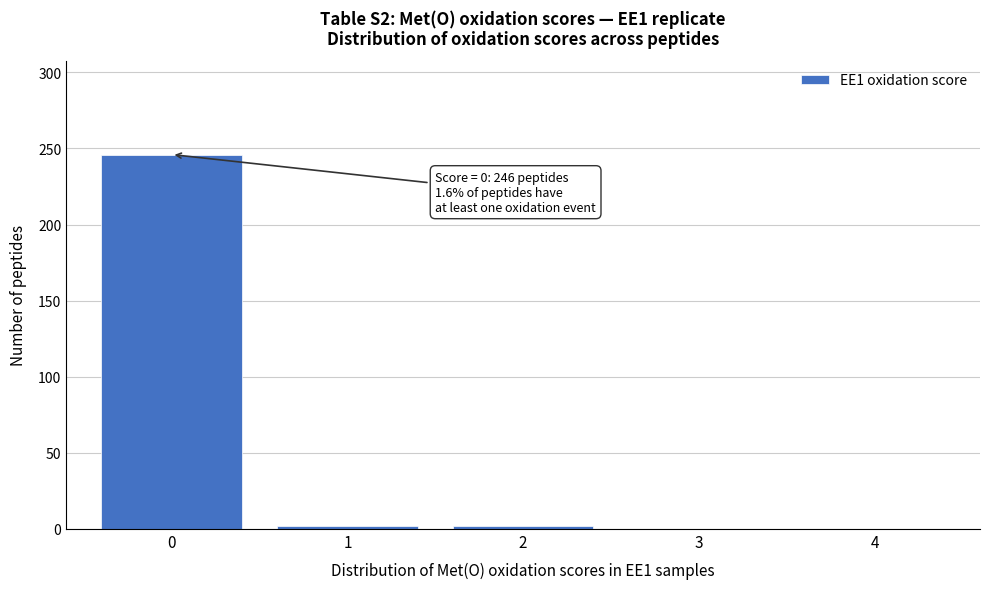

Reading right to left, transcribe all the data shown in this chart.

4=0	3=0	2=2	1=2	0=246